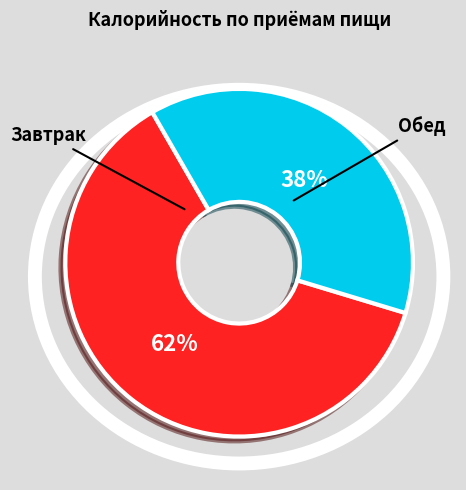

What percentage is the Завтрак slice, to the nearest percent?

62%